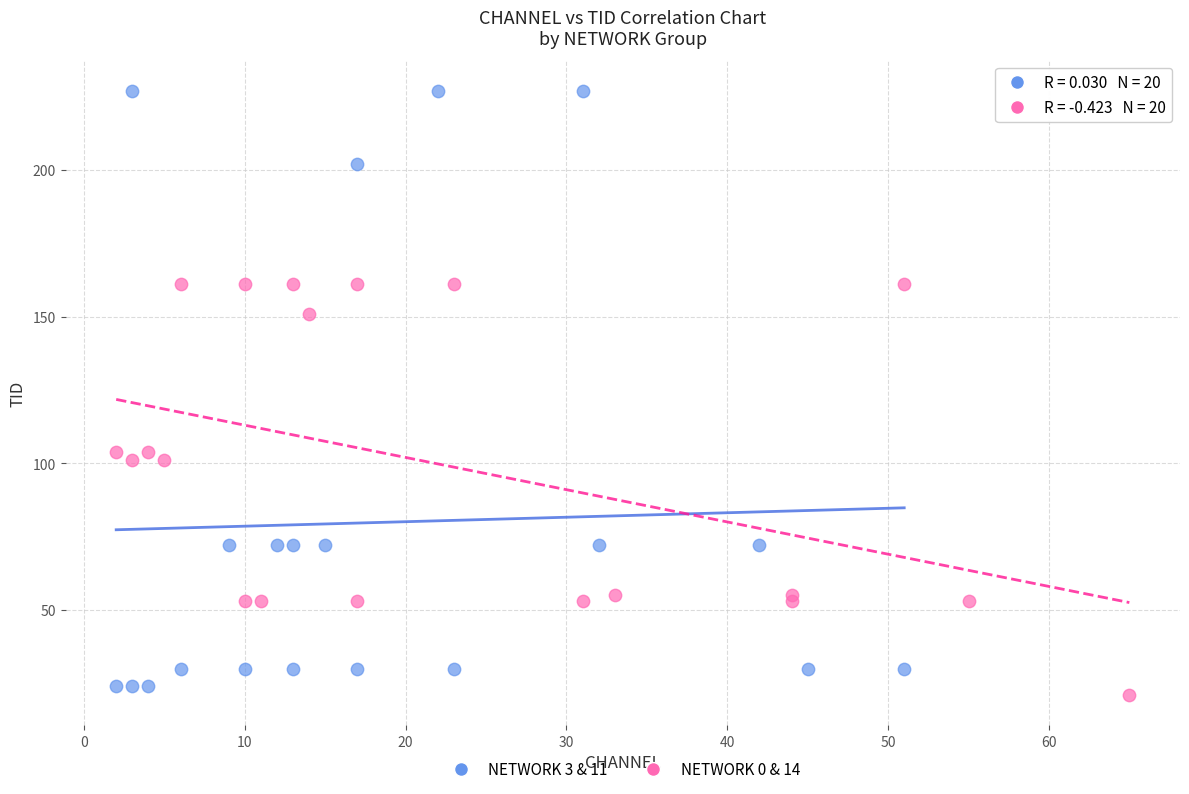

Which series contains the highest Y value?

NETWORK 3 & 11